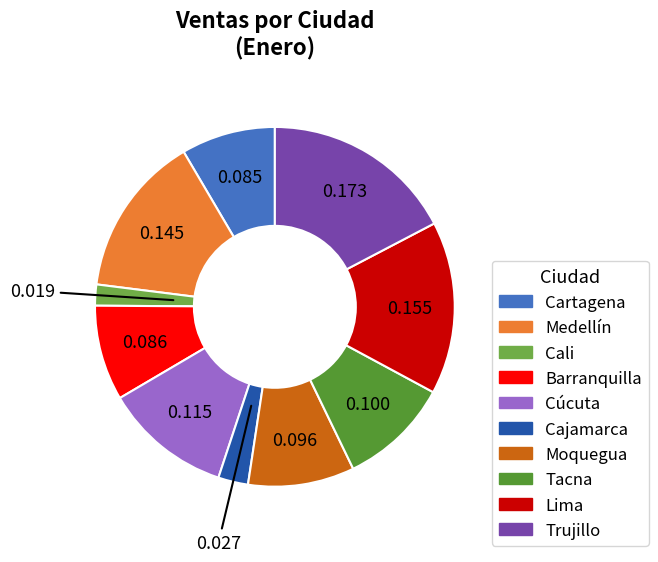

Rank the categories by value from highest to lowest.

Trujillo, Lima, Medellín, Cúcuta, Tacna, Moquegua, Barranquilla, Cartagena, Cajamarca, Cali